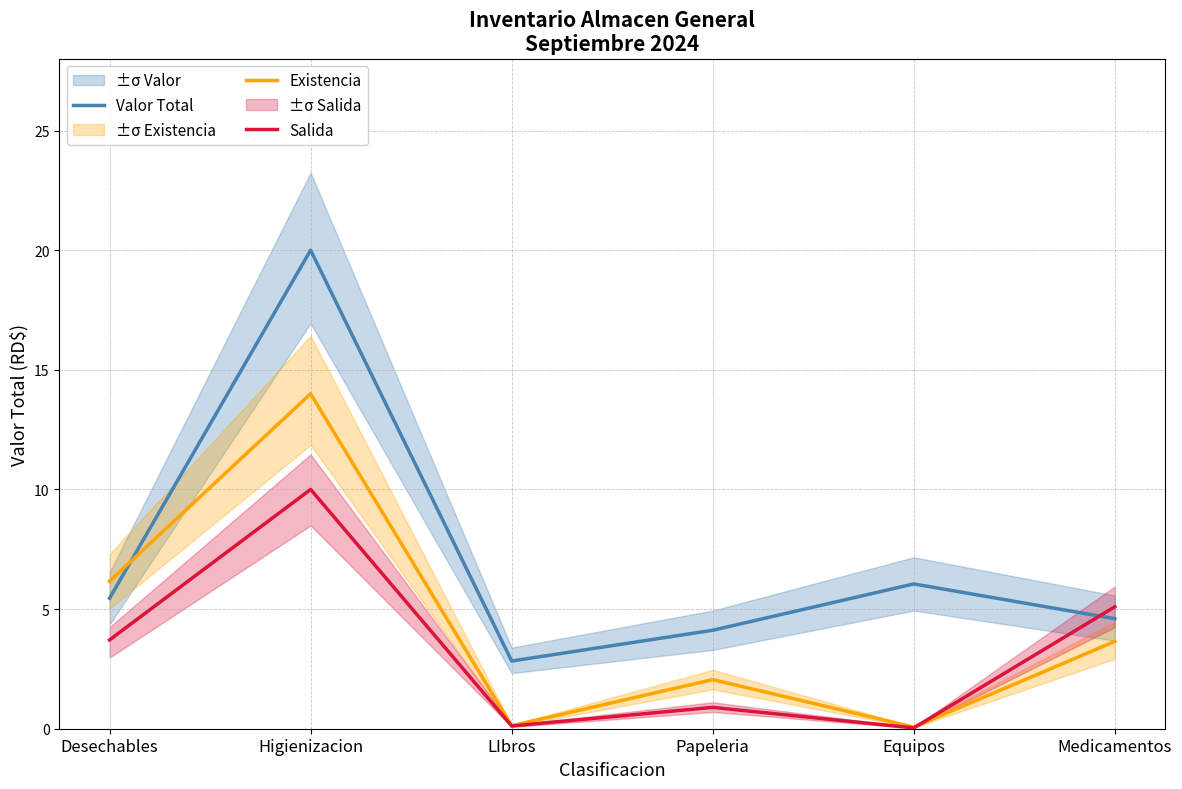

Rank the series by their maximum value, from lowest to highest.

Salida, Existencia, Valor Total